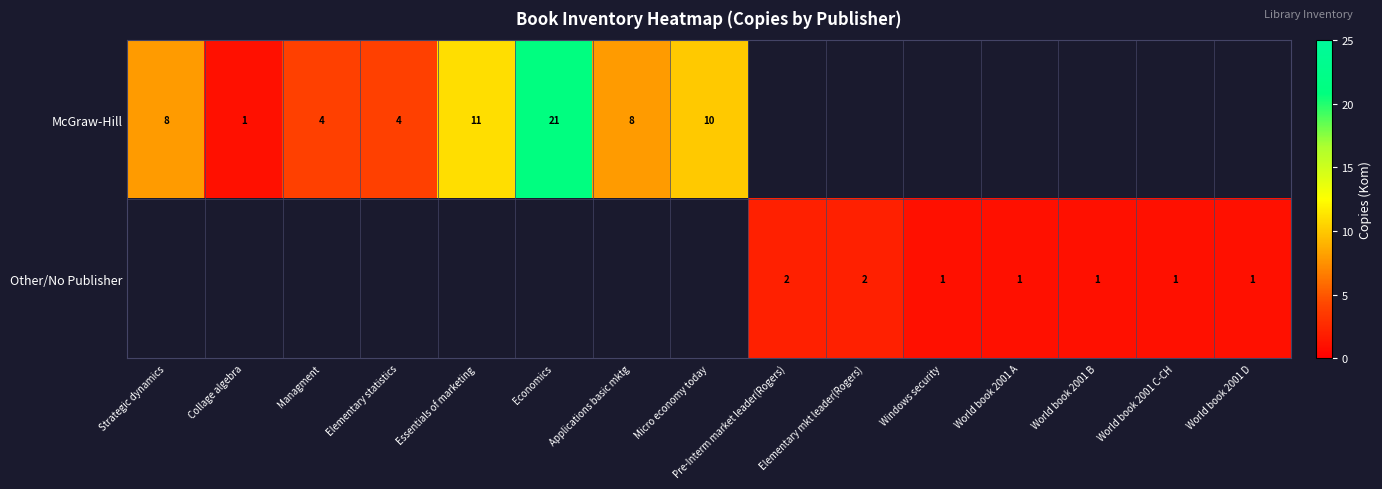

The Other/No Publisher series shows 3 at Elementary mkt leader(Rogers). True or false?

False